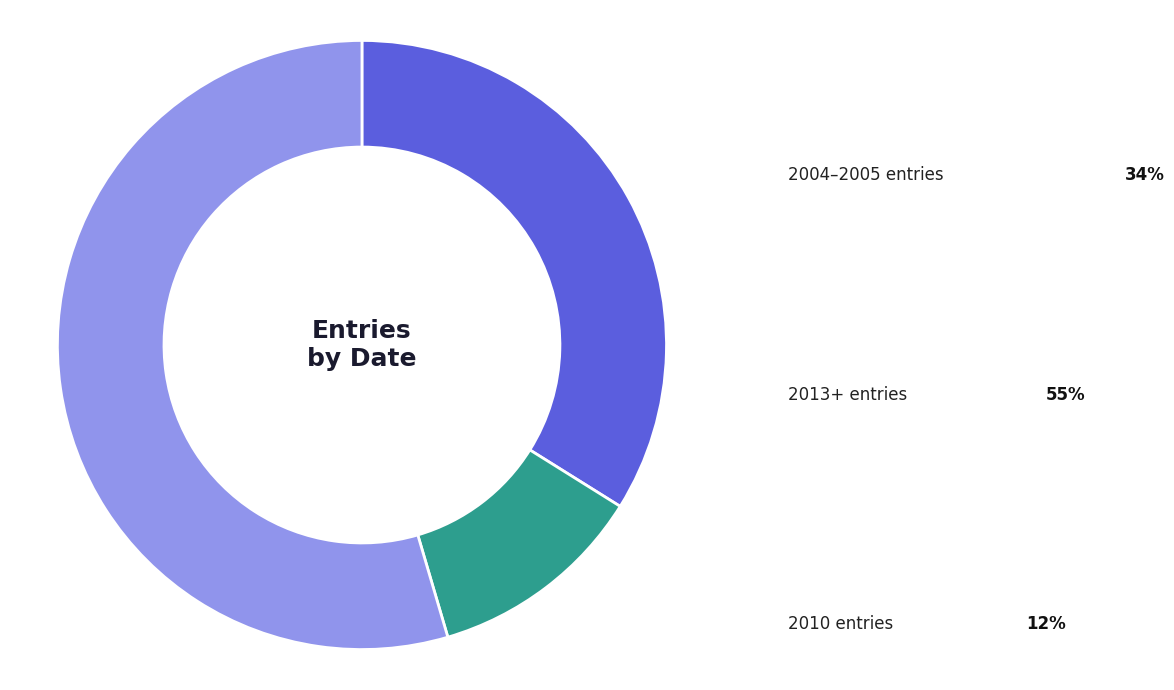

How many slices are in this pie chart?

3